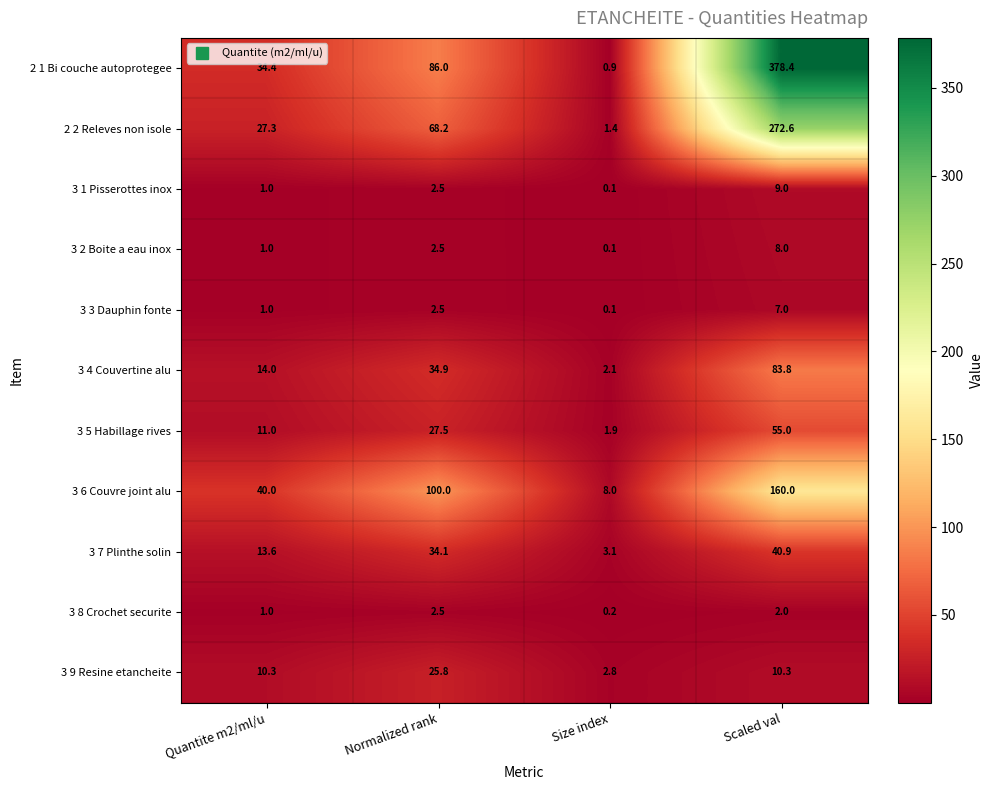

Which label corresponds to the smallest value in the chart?

Size index